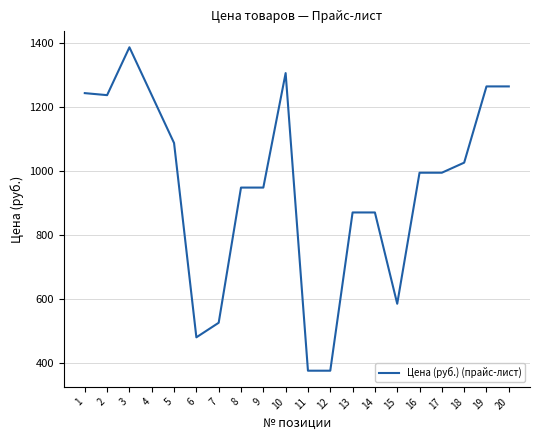

What is the maximum value shown in the chart?

1387.4